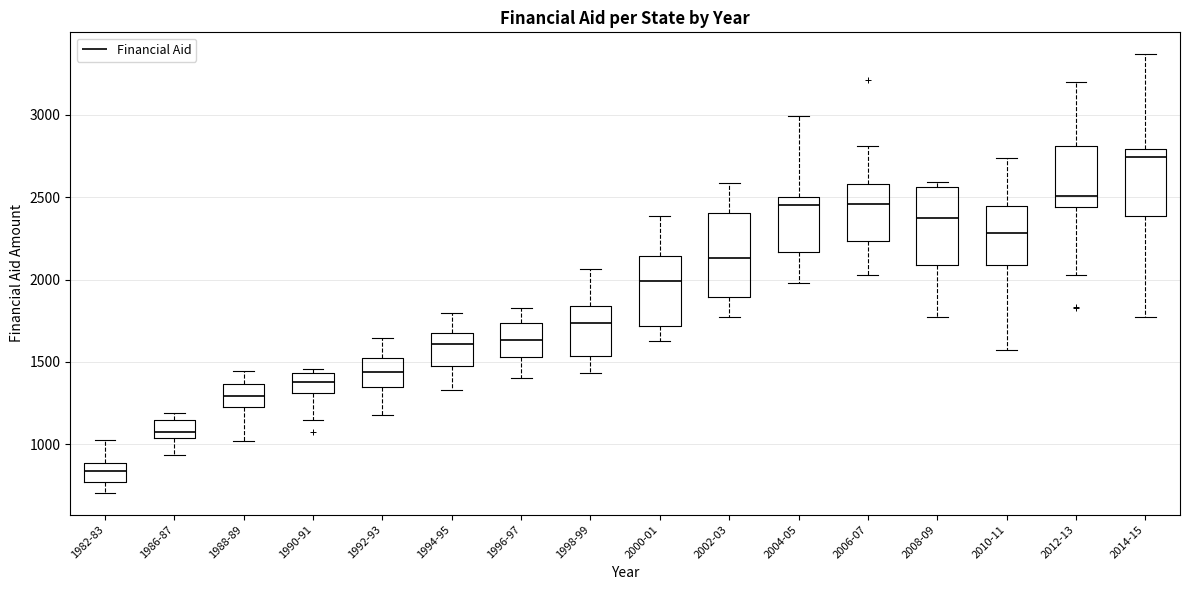

Which box's median line is the highest?

2014-15